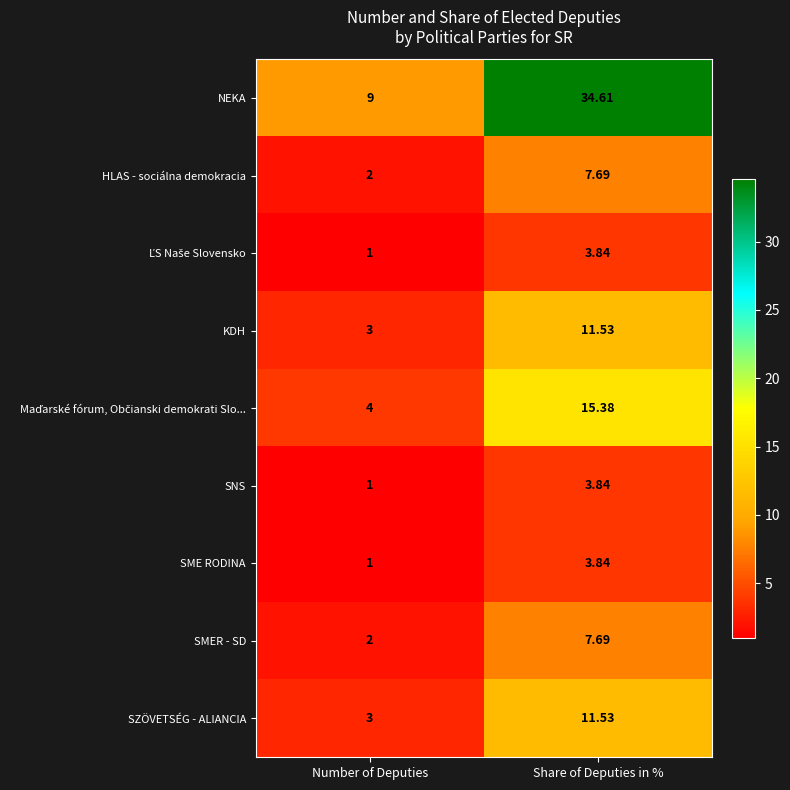

At which category does the chart reach its peak across all series?

Share of Deputies in %